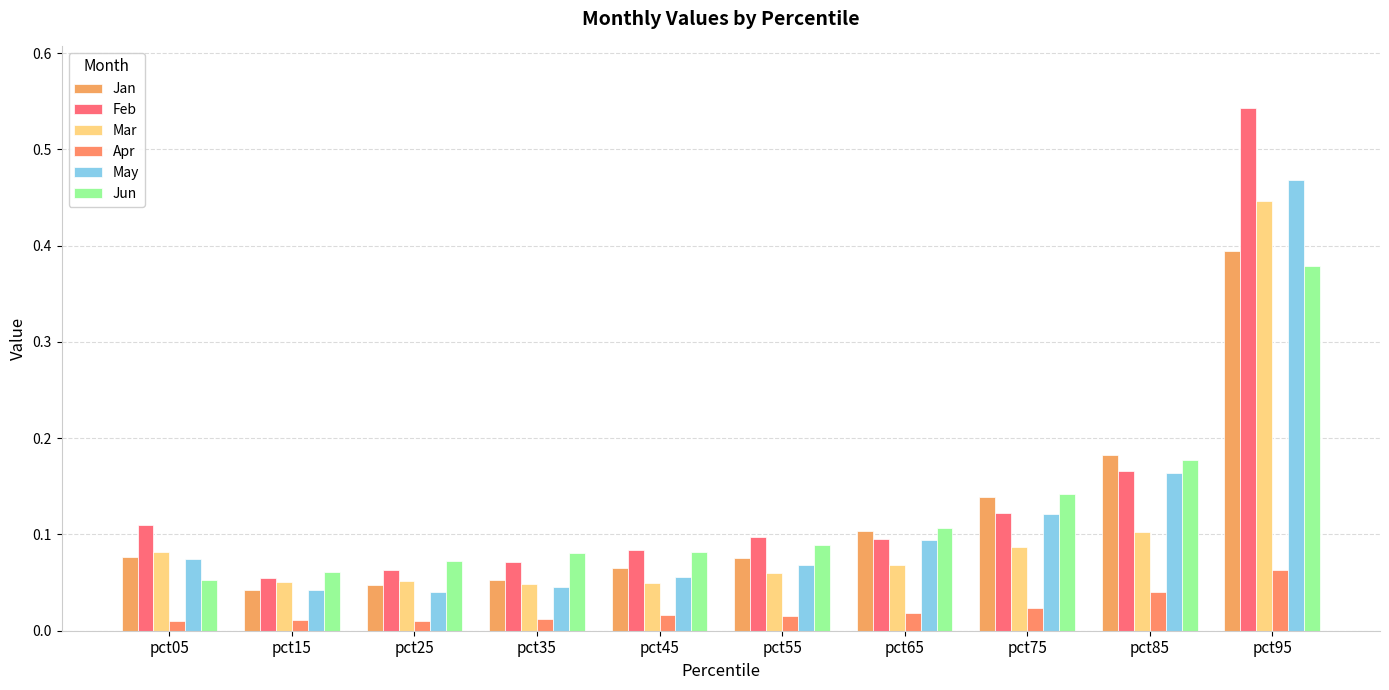

What are all the series names shown in the legend?

Jan, Feb, Mar, Apr, May, Jun